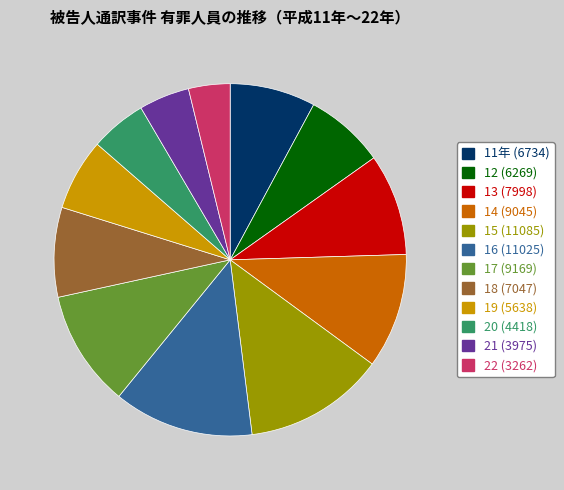

What is the ratio of the value at 19 to the value at 16?

0.5